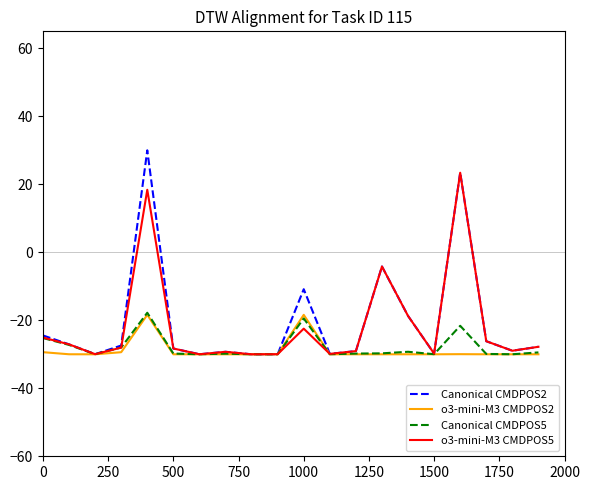

In o3-mini-M3 CMDPOS5, how many points are lower than both neighbors (excluding endpoints)?

6